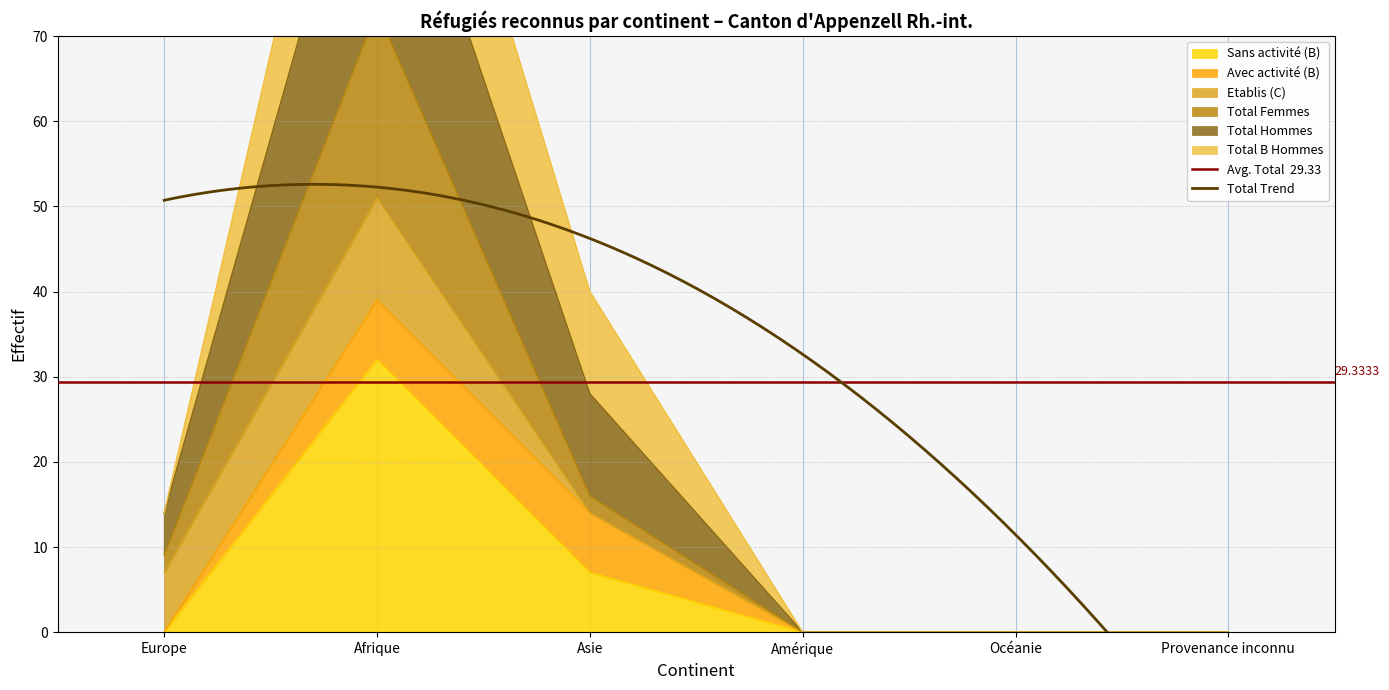

How many values in the Total Hommes series are below 14?

3